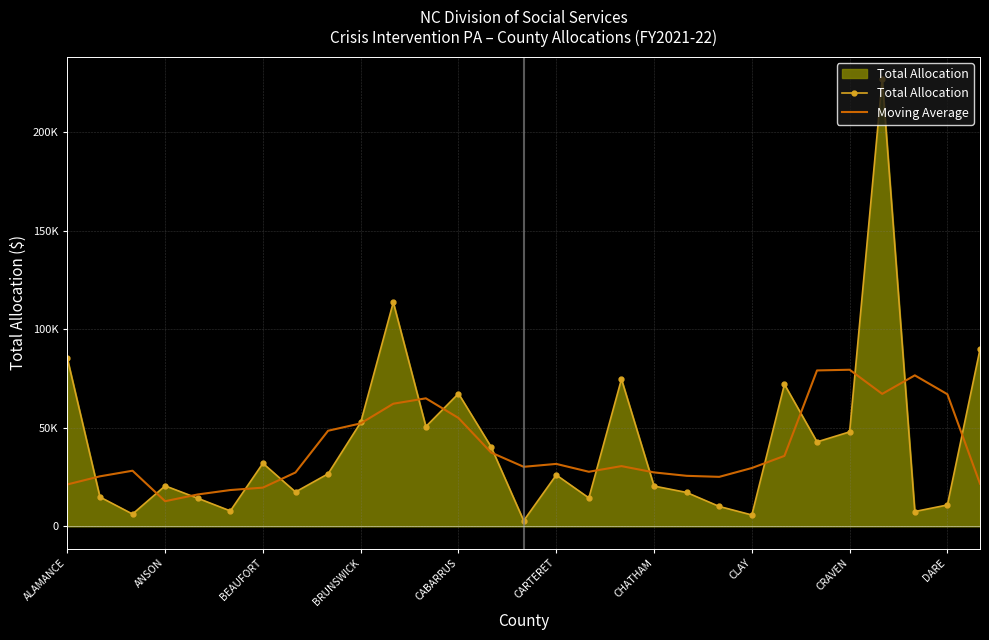

In Moving Average, how many points are lower than both neighbors (excluding endpoints)?

5